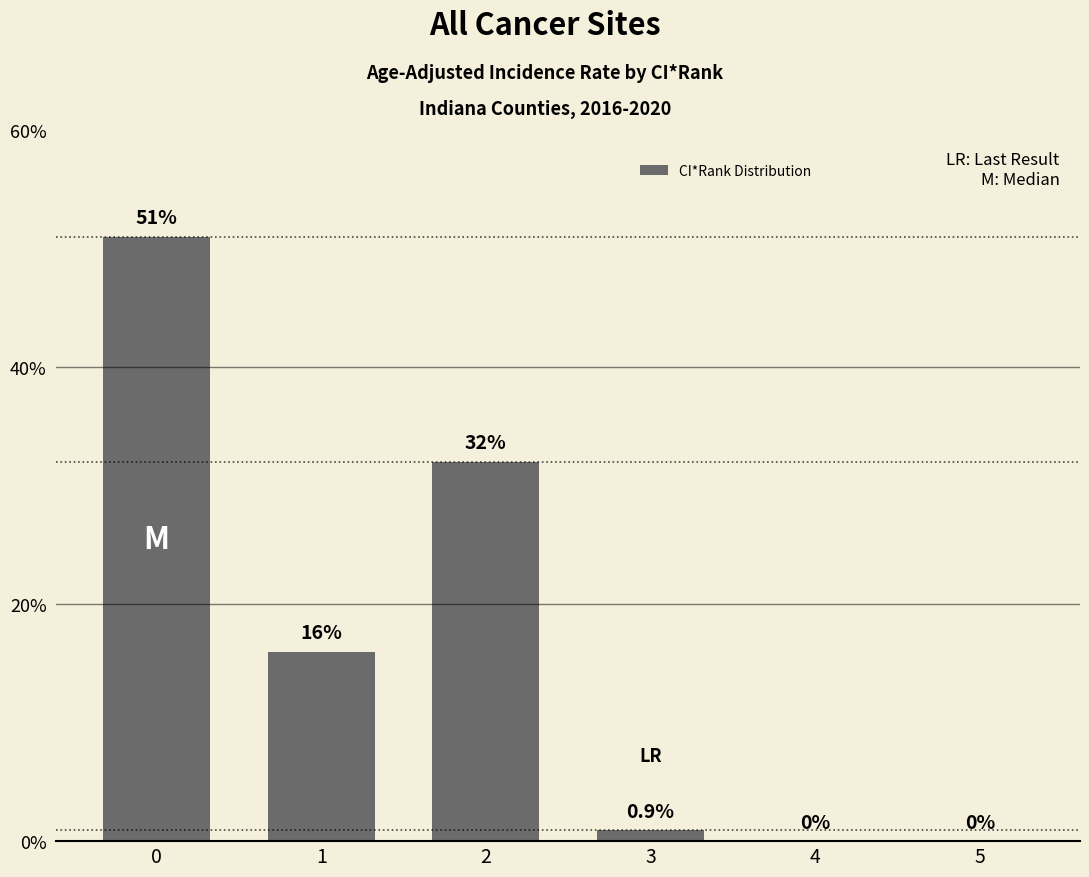

What value does the data have at 2?

32.0